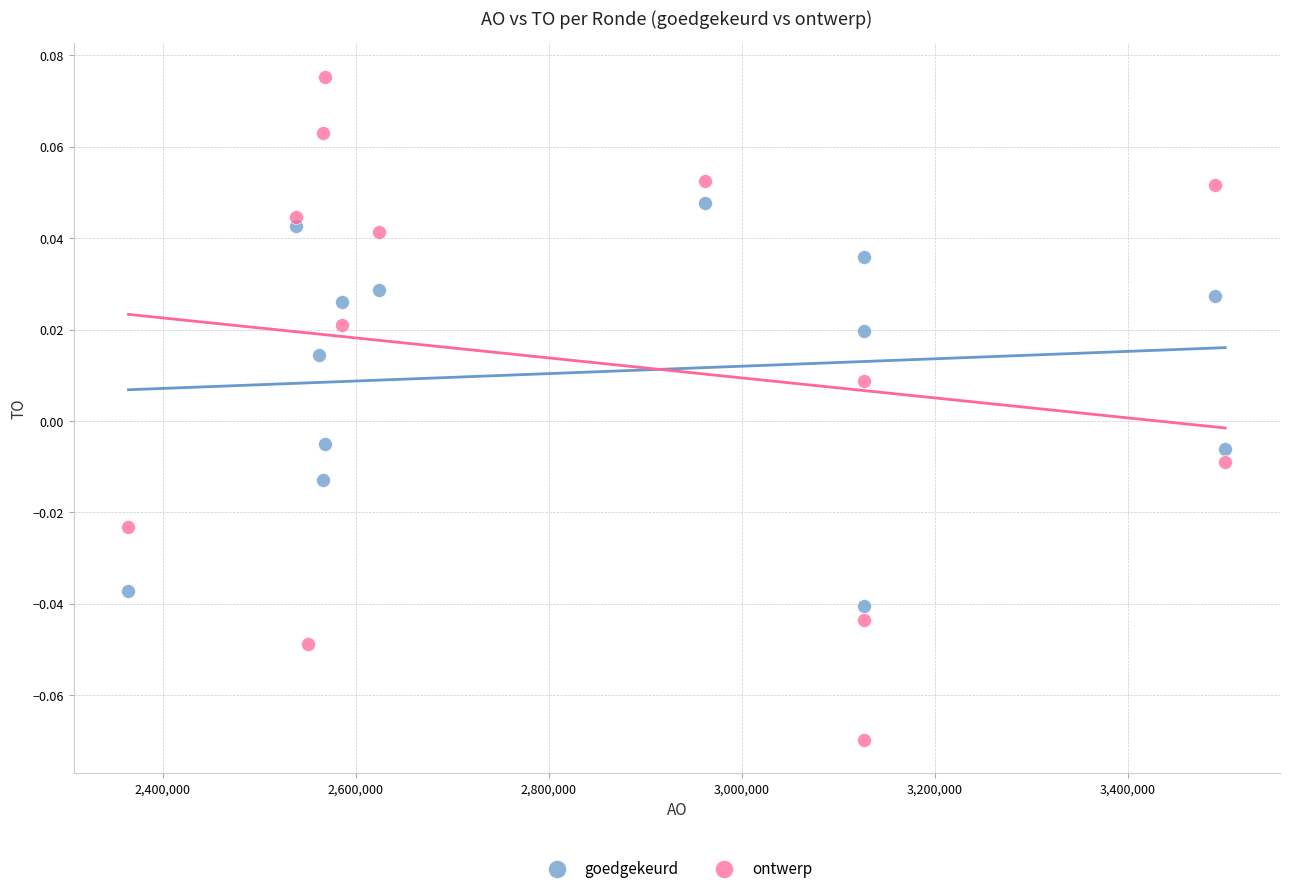

What are all the series names shown in the legend?

goedgekeurd, ontwerp